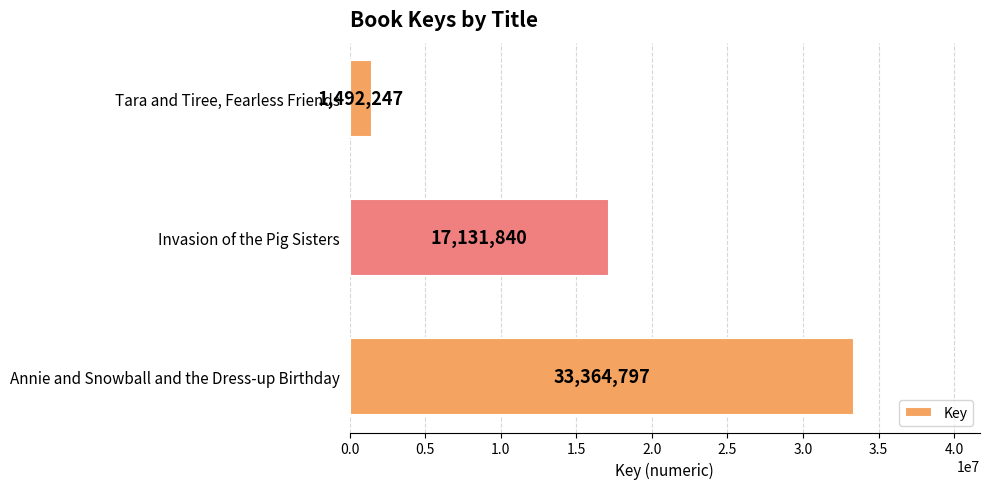

At which label is the value closest to 17428522?

Invasion of the Pig Sisters